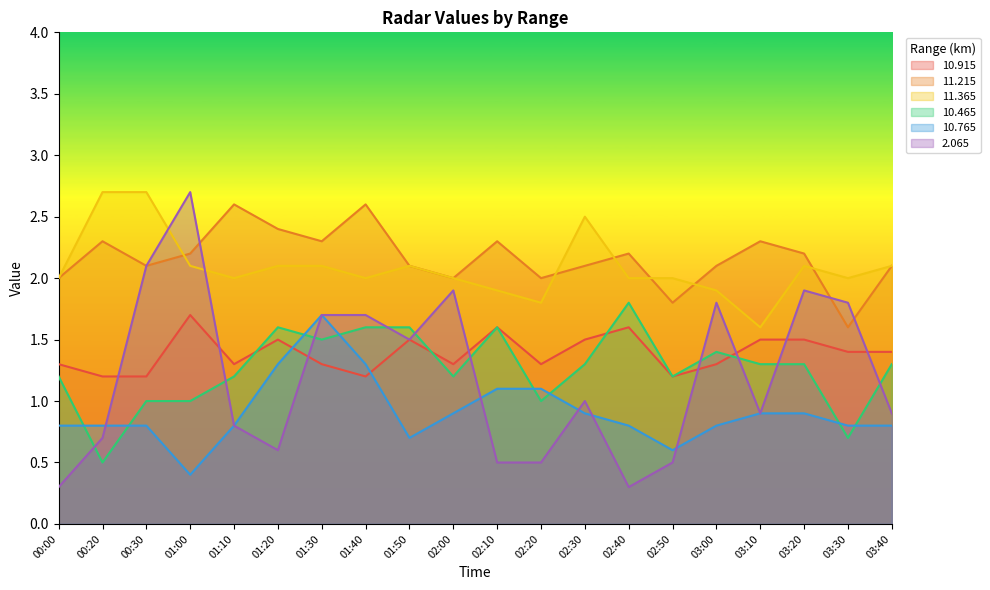

What is the difference between the maximum and second lowest values in the  10.915 series?

0.5